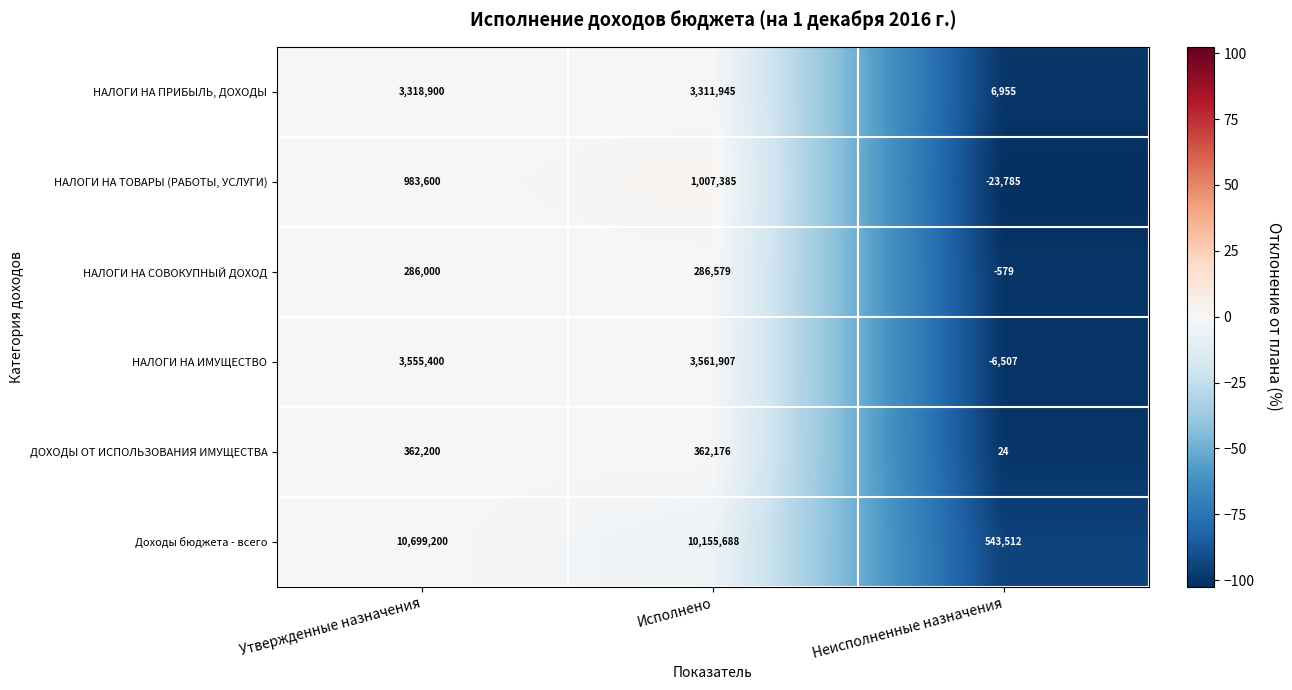

The НАЛОГИ НА ИМУЩЕСТВО series shows -6507 at Неисполненные назначения. True or false?

True